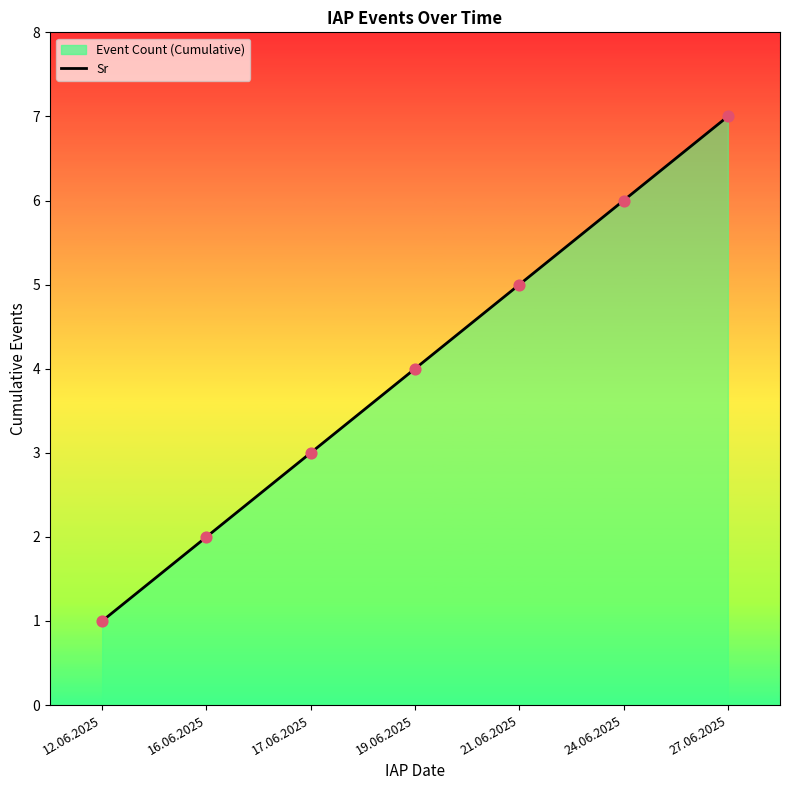

What is the ratio of the value at 19.06.2025 to the value at 27.06.2025?

0.6